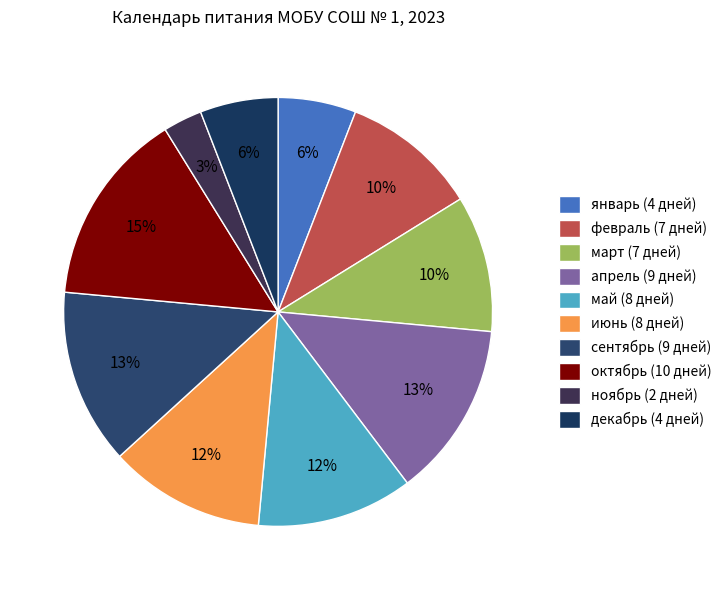

The февраль slice represents 22% of the pie. True or false?

False